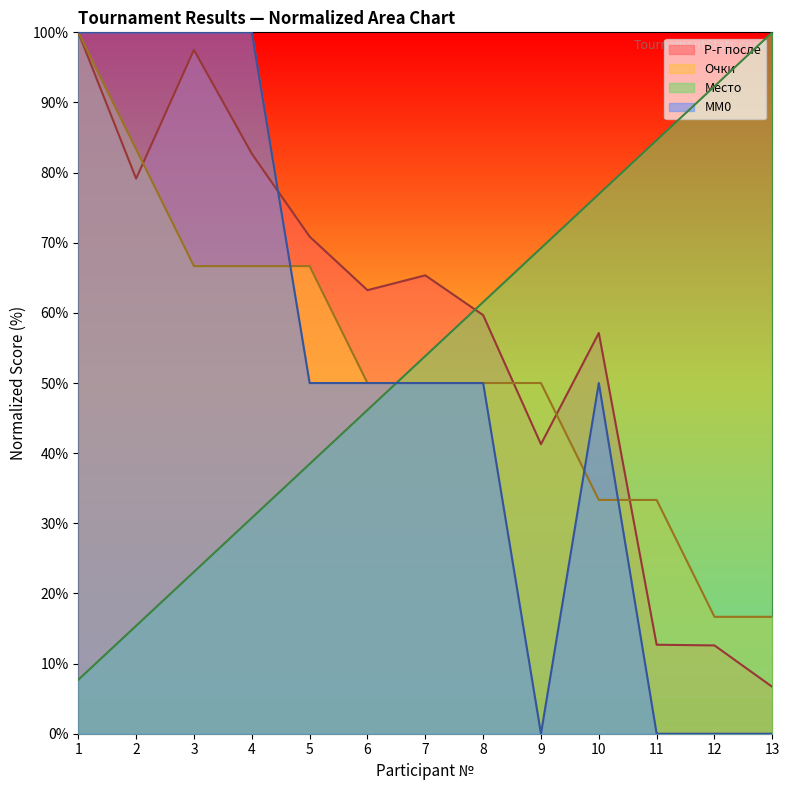

List the series in order of their peak value, highest first.

Р-г после, Место, Очки, MM0